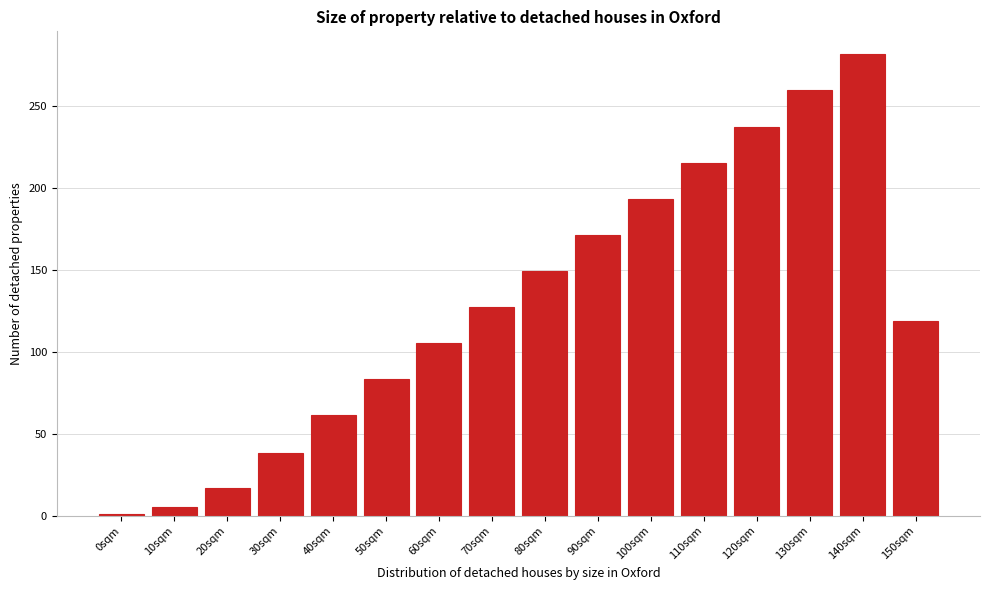

Reading left to right, what are all the values shown in this chart?

1.1	5.1	16.8	38.1	61.2	83.2	105.2	127.2	149.2	171.2	193.2	215.2	237.2	259.2	281.2	118.6